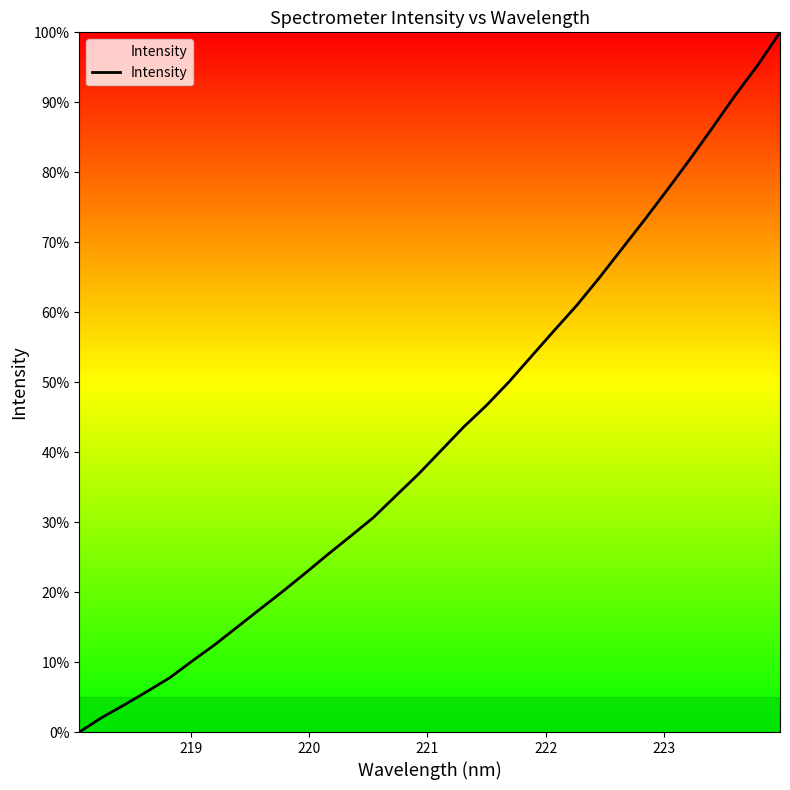

What is the greatest value displayed?

100.0